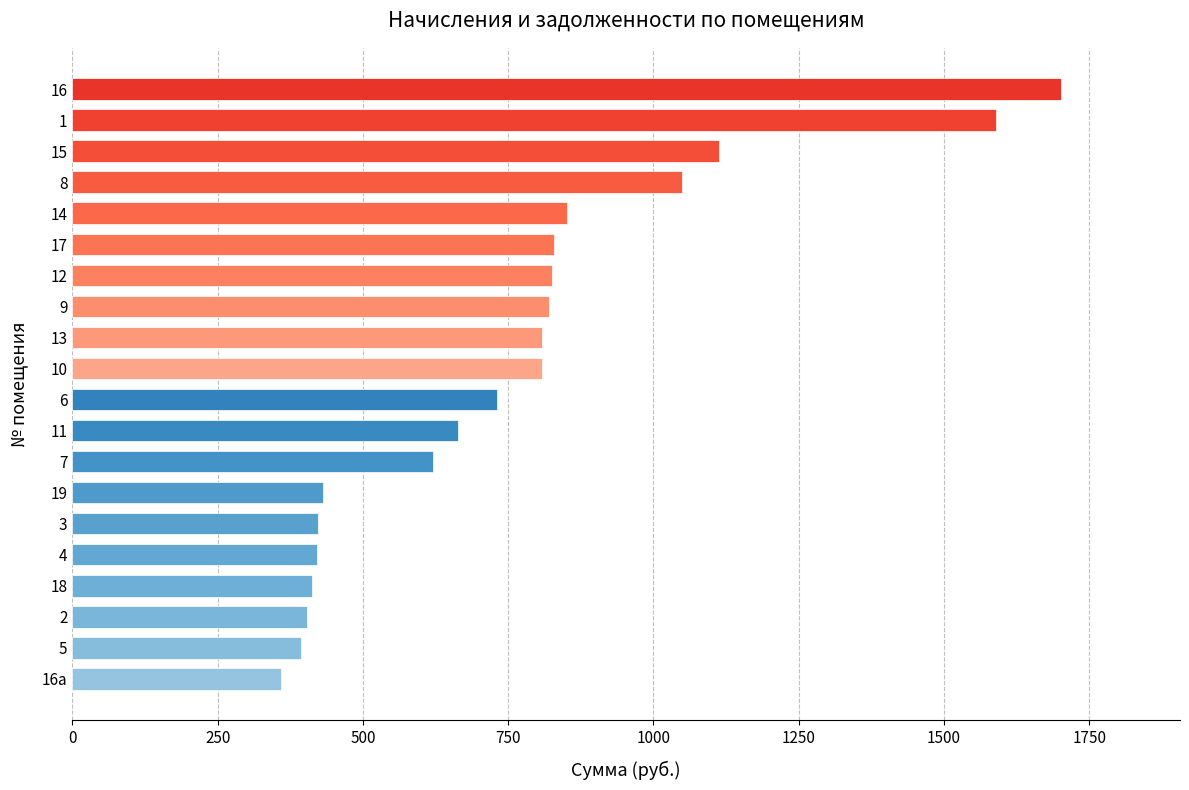

What is the maximum value shown in the chart?

1702.1